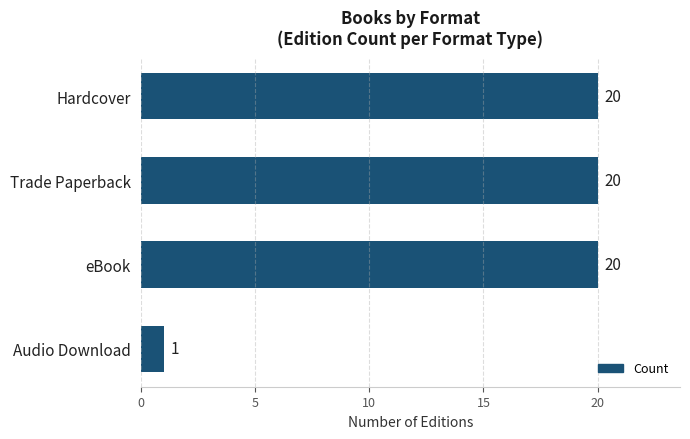

The chart shows a value of 29 at Trade Paperback. True or false?

False